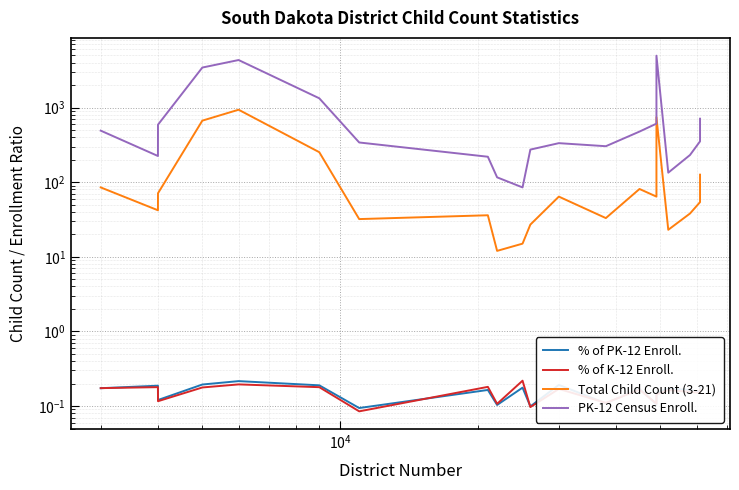

Which series has the widest spread of values?

PK-12 Census Enroll.